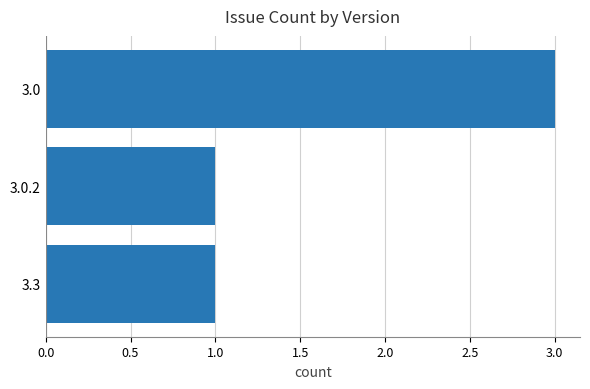

Count the number of data series in this chart.

1